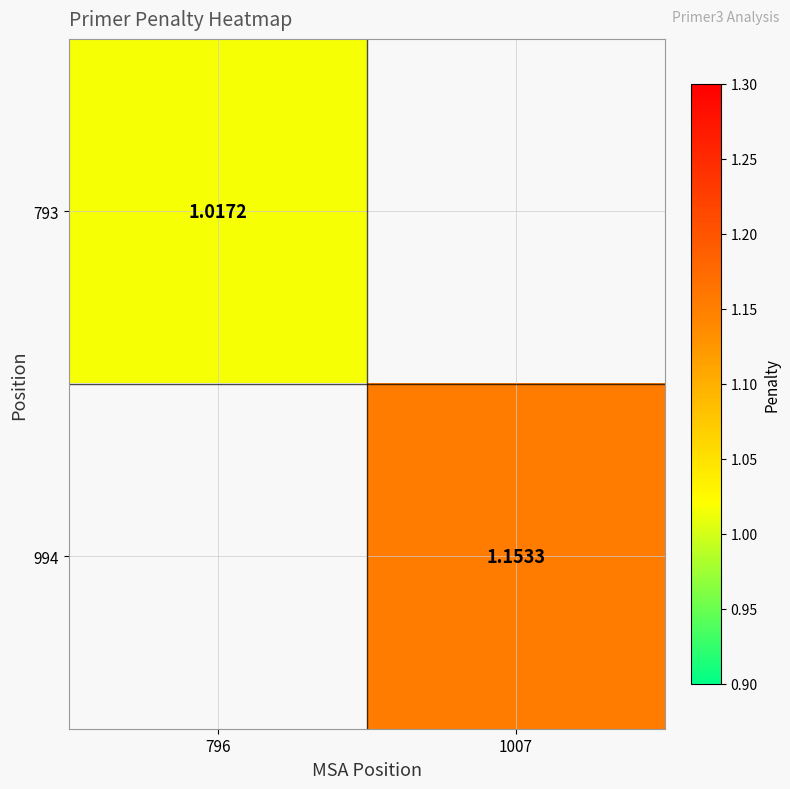

What is the maximum value shown in the chart?

1.2